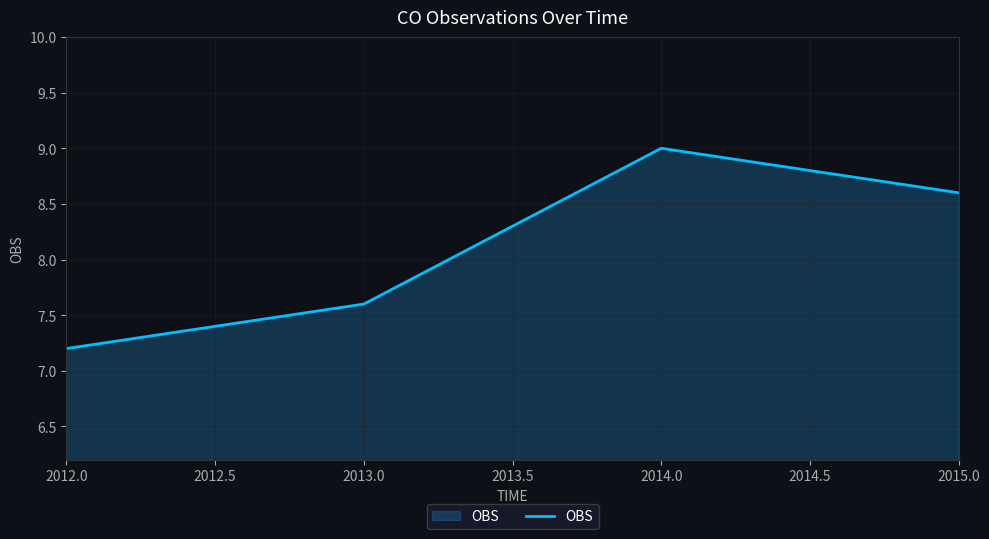

What is the average value?

8.1